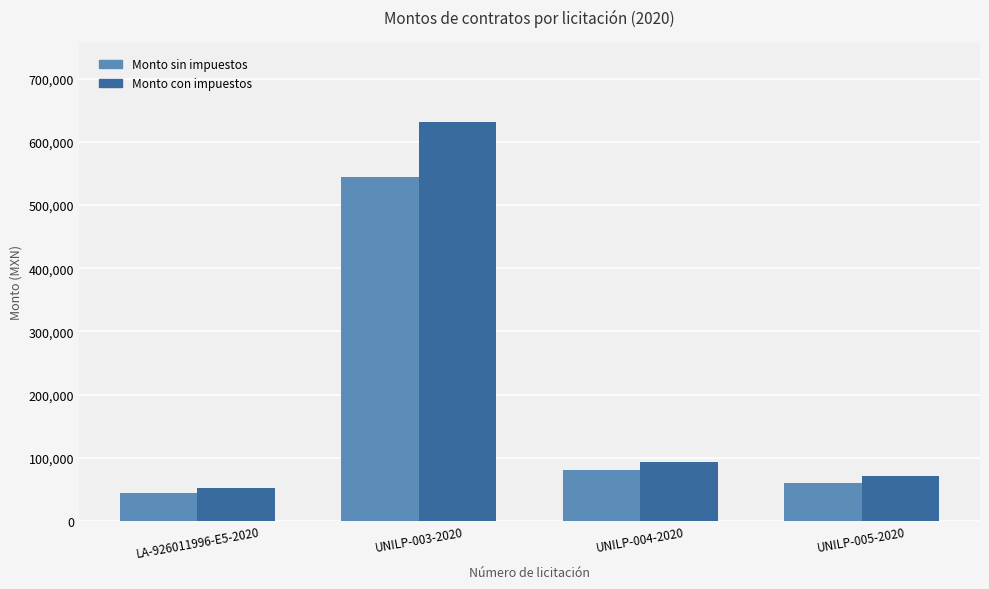

What is the label of the 3rd bar from the left?

UNILP-004-2020